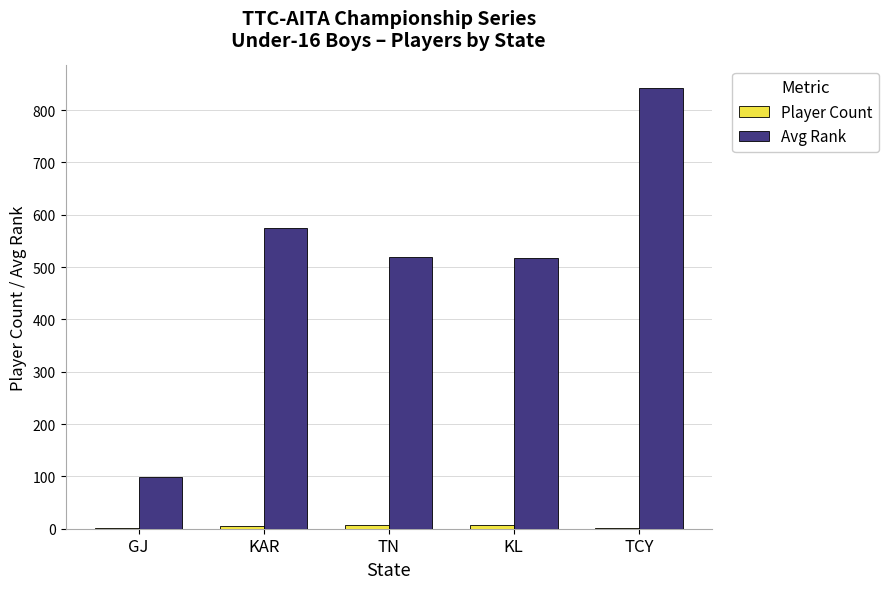

Is it true that Avg Rank equals 517.8 at KL?

True